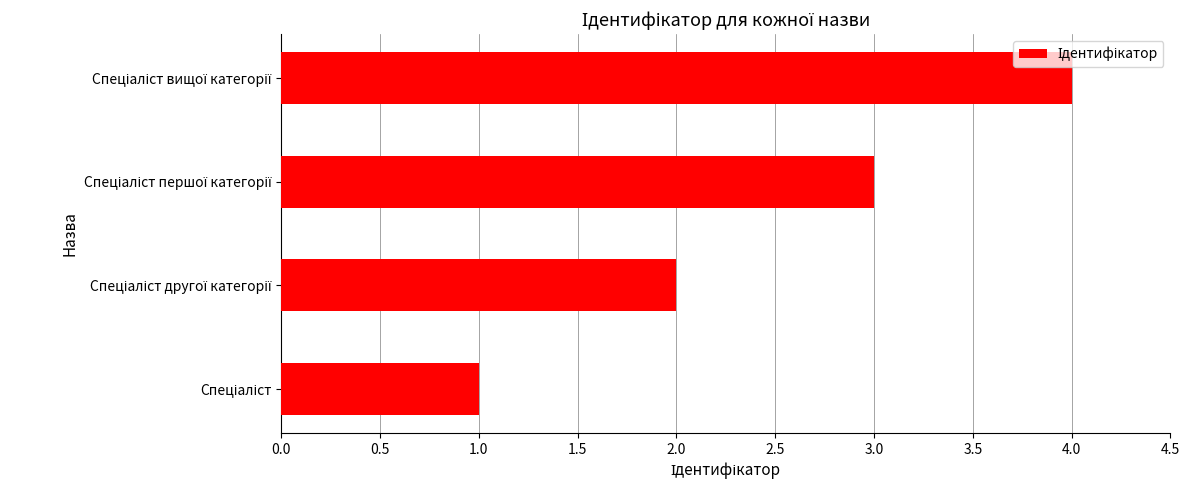

What is the sum of all values?

10